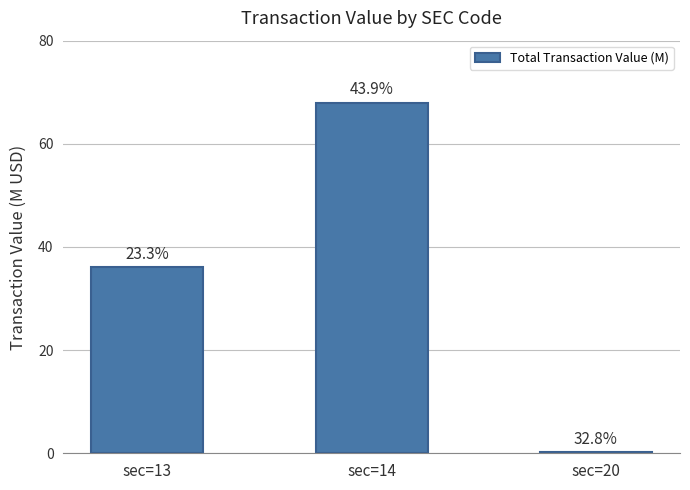

What is the maximum value shown in the chart?

68.0